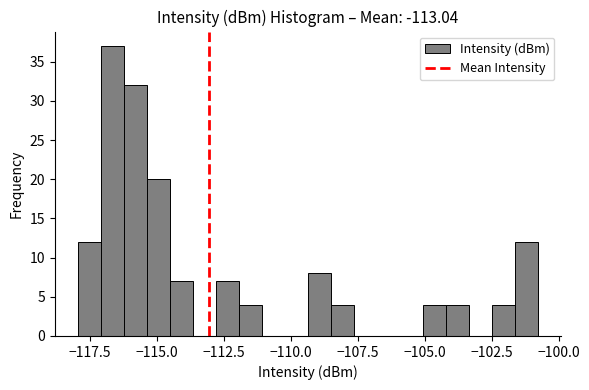

Around what value on the x-axis is the tallest bar? Give the approximate position of its centre, as read against the axis.

-116.5